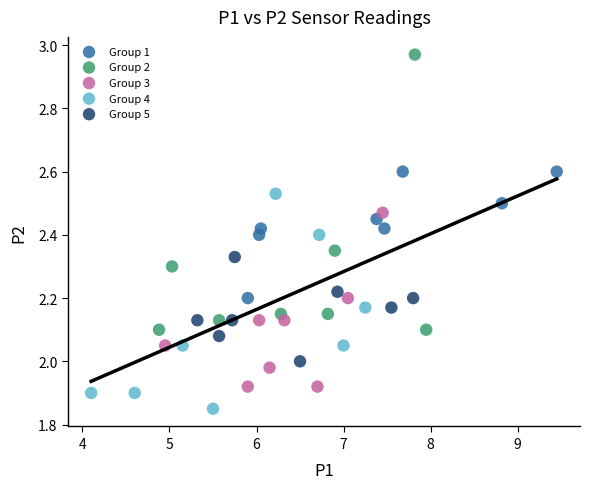

Which series contains the highest Y value?

Group 2